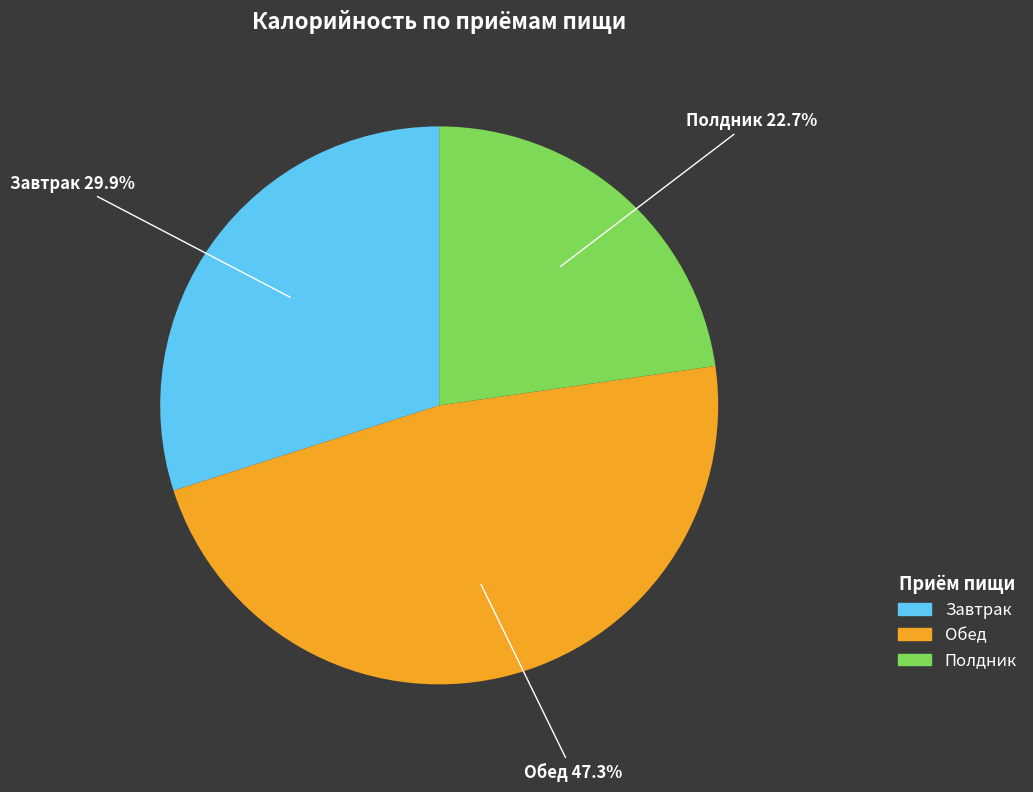

Is there a majority slice in this chart?

No